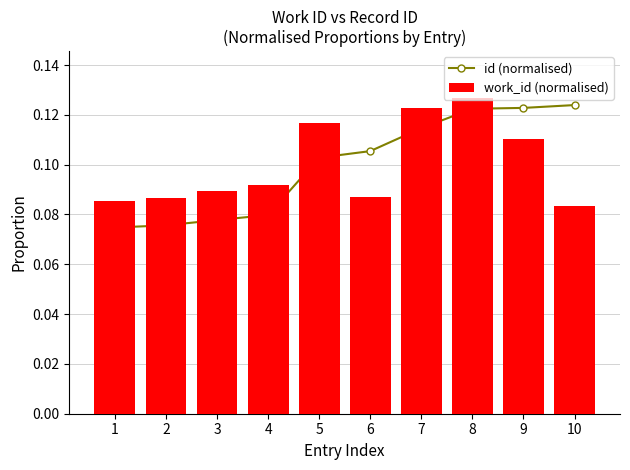

What is the lowest value of the work_id (normalised) series?

0.1